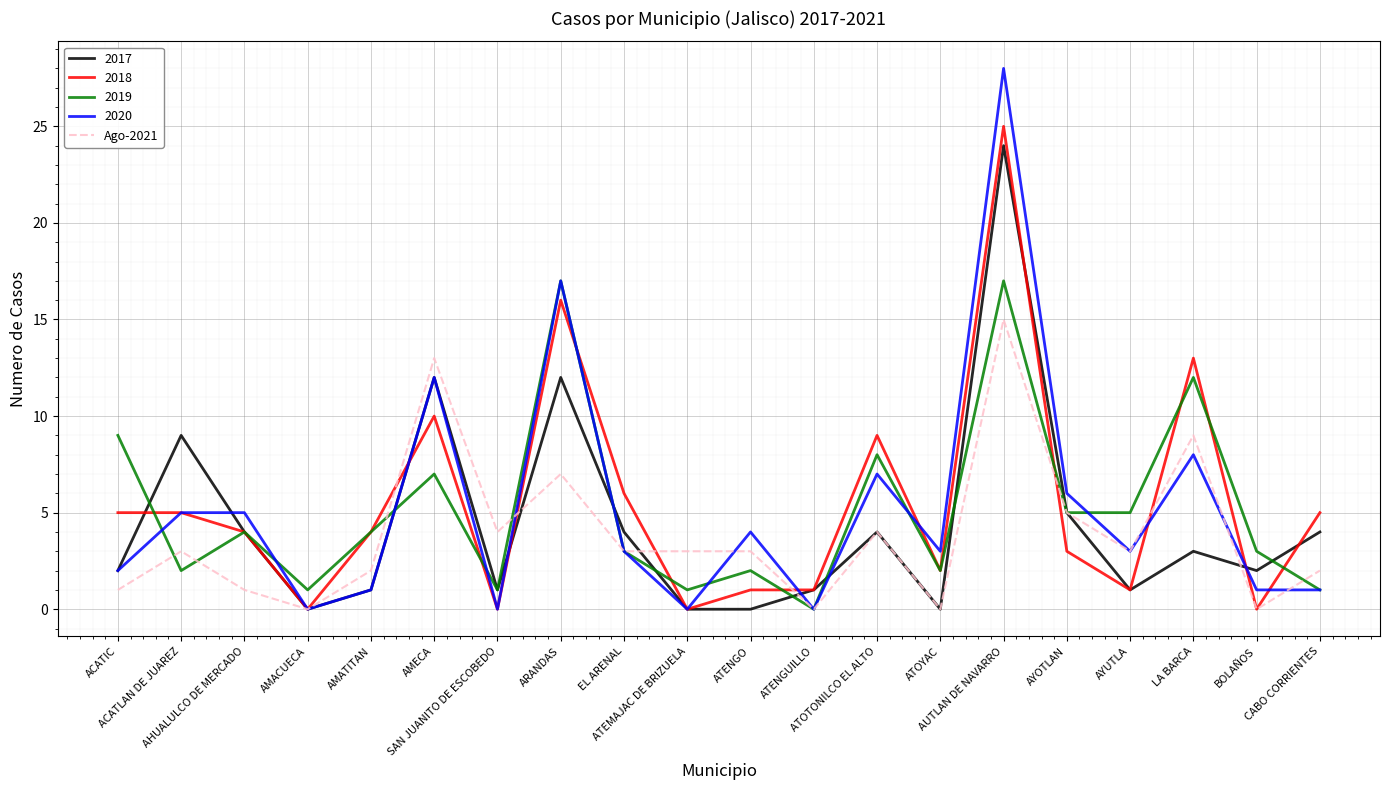

Which series has the widest spread of values?

2020